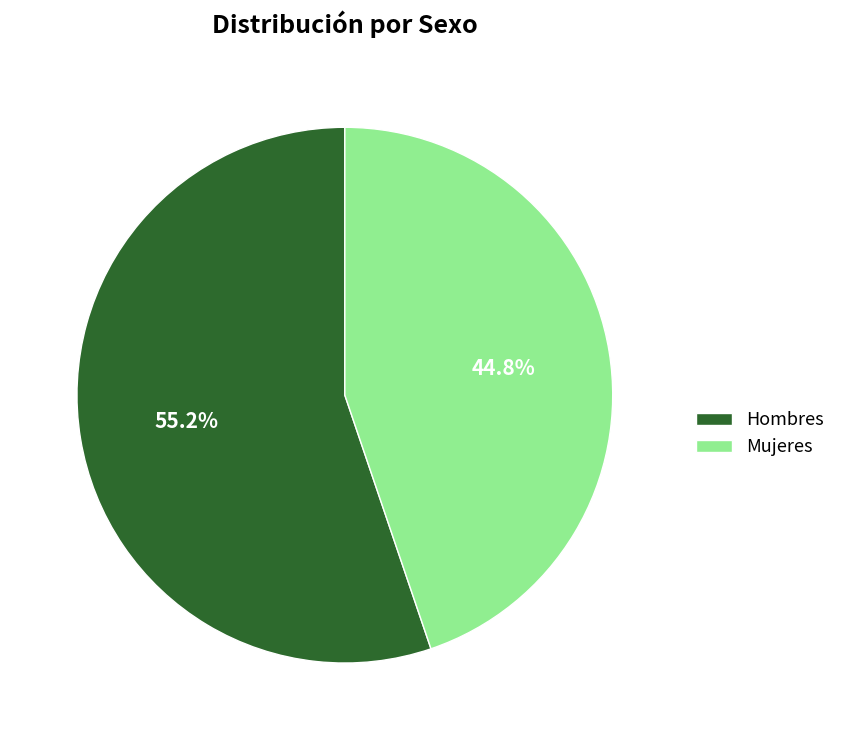

Rank the categories by value from lowest to highest.

Mujeres, Hombres